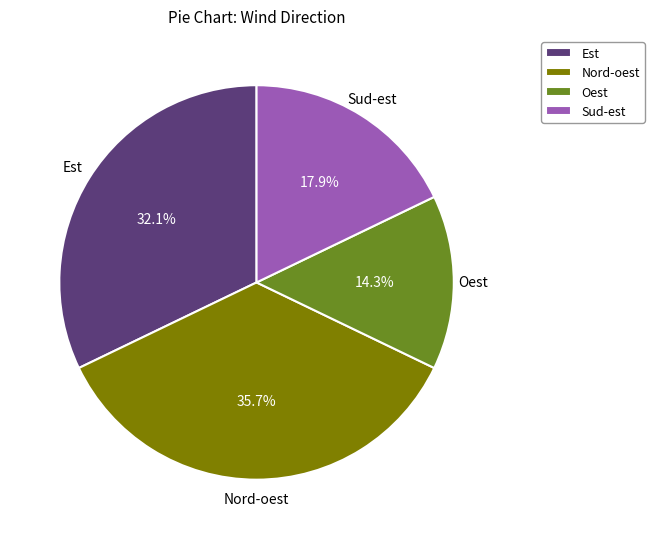

Is the sum of Nord-oest and Est greater than half?

Yes